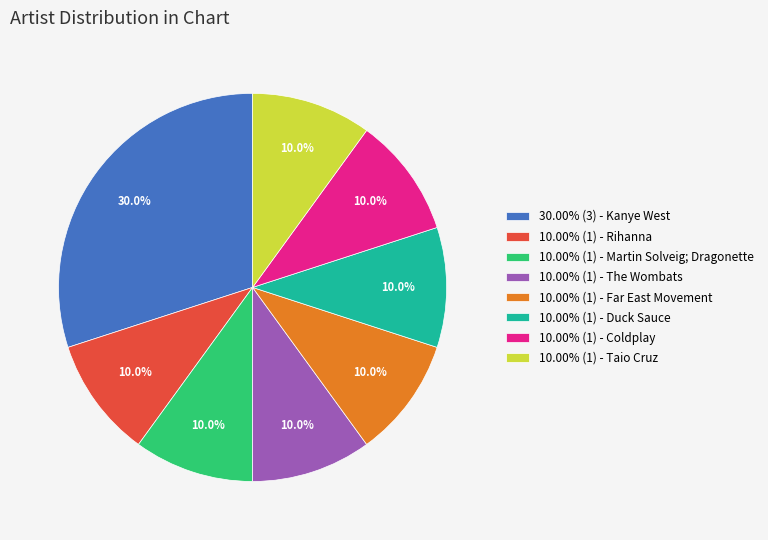

What is the ratio of the value at 10.00% (1) - Coldplay to the value at 10.00% (1) - Taio Cruz?

1.0